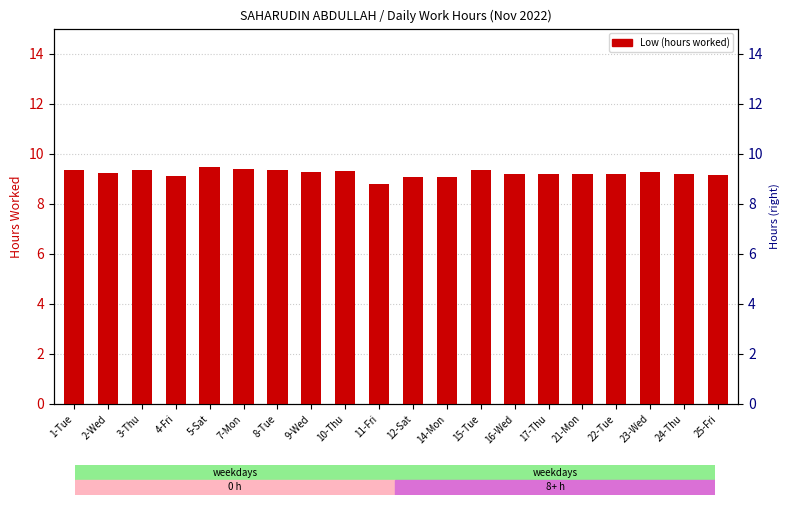

How many bars are there in total?

20